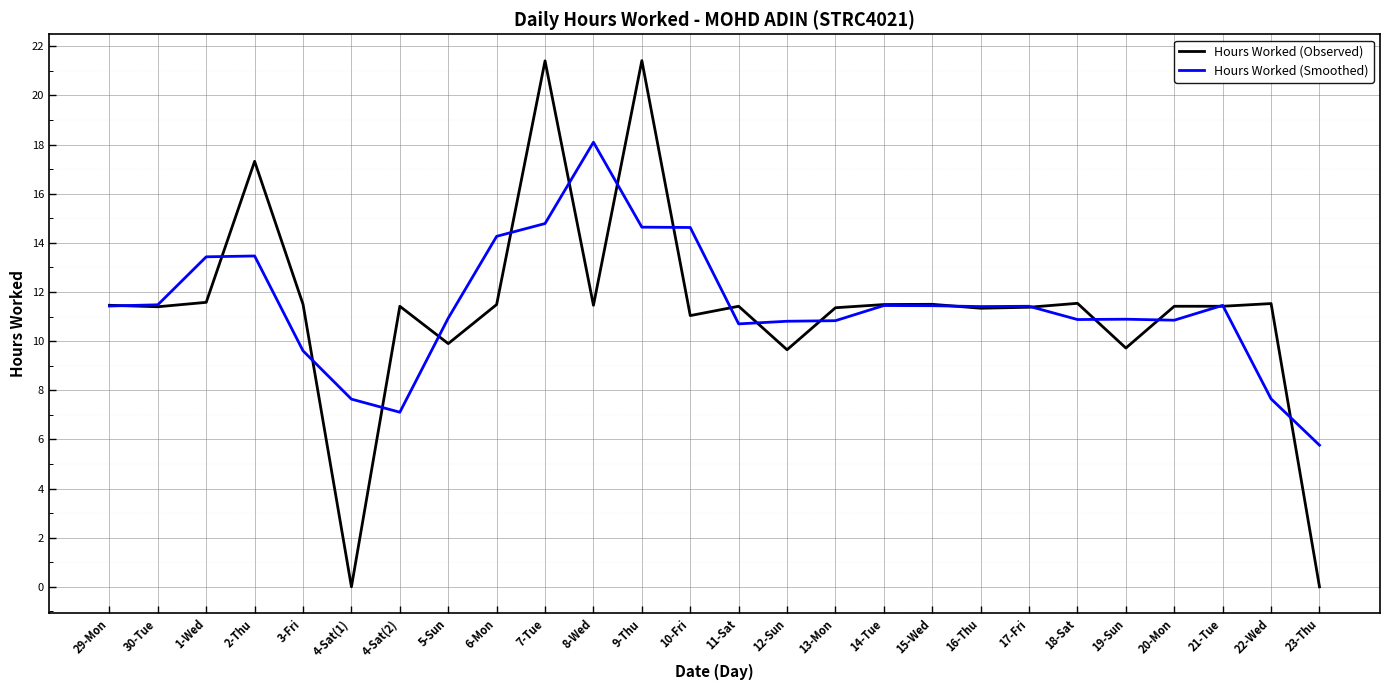

At 9-Thu, list the series in order from largest to smallest.

Hours Worked (Observed), Hours Worked (Smoothed)